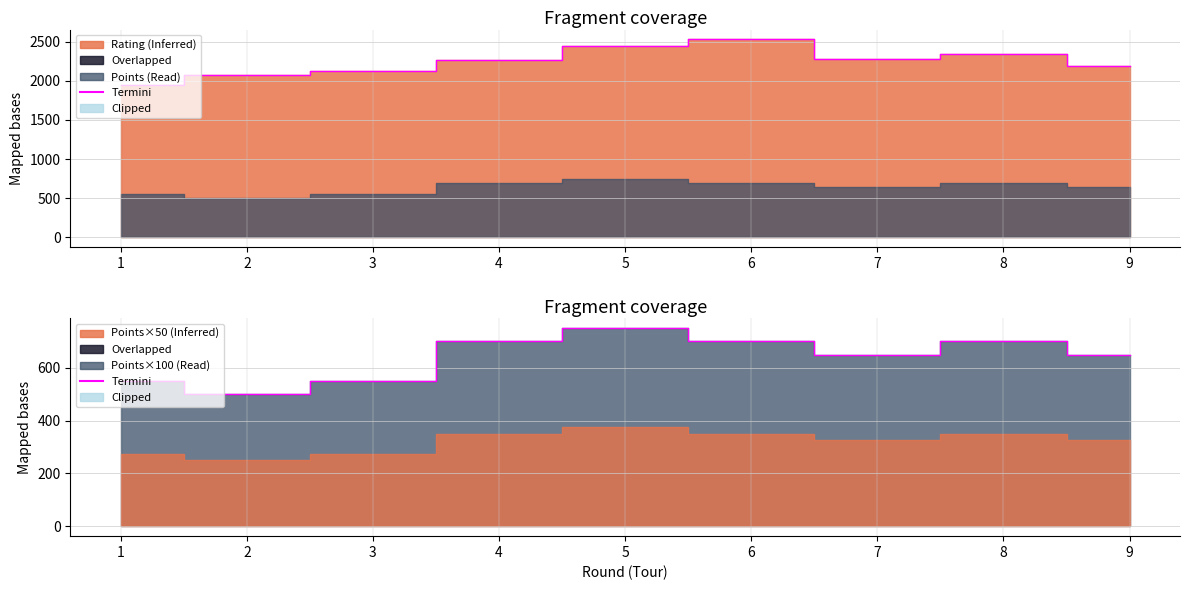

How many values are between 550 and 700?

7